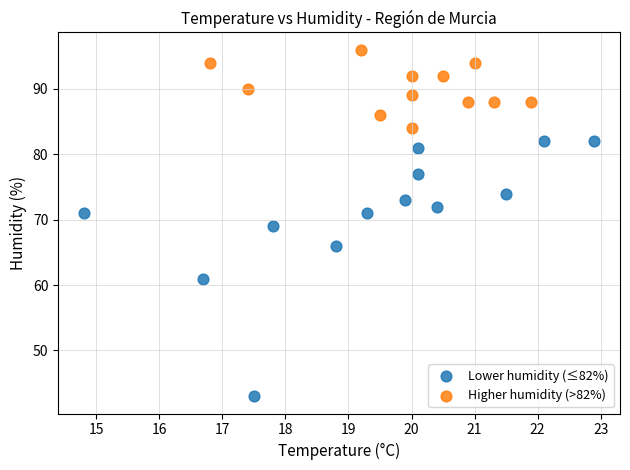

What are all the series names shown in the legend?

Lower humidity (≤82%), Higher humidity (>82%)